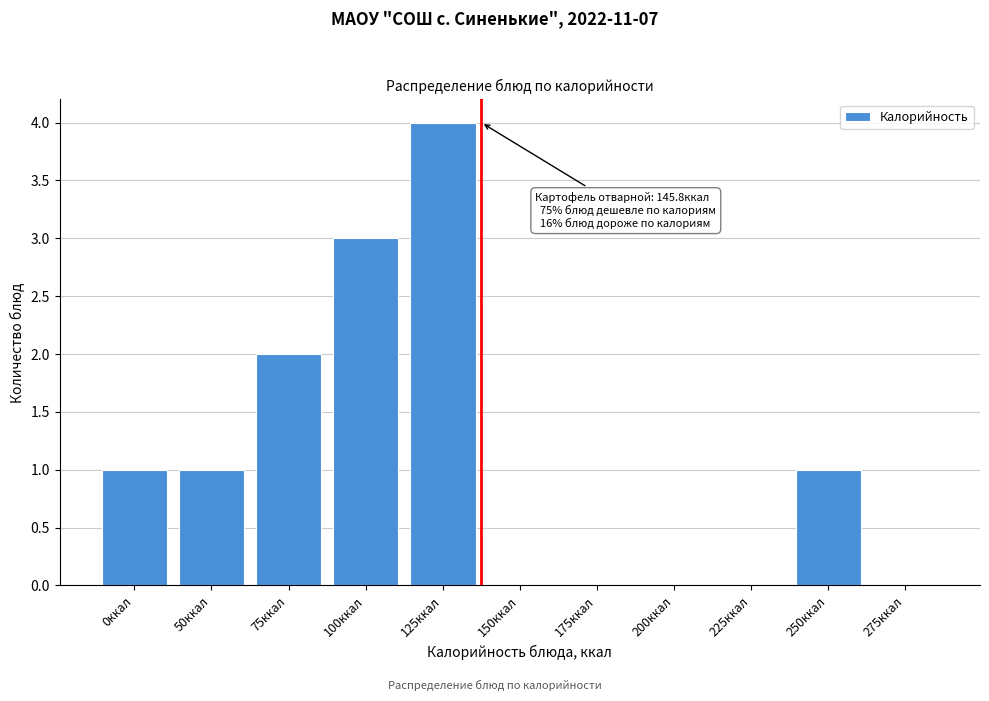

Reading right to left, list all the values displayed in this chart.

275ккал=0	250ккал=1	225ккал=0	200ккал=0	175ккал=0	150ккал=0	125ккал=4	100ккал=3	75ккал=2	50ккал=1	0ккал=1